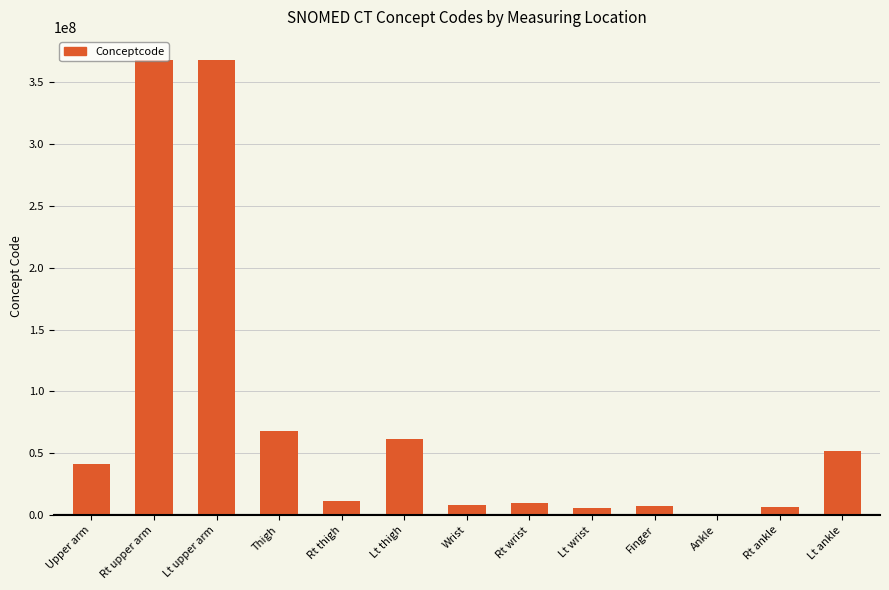

True or false: the data shows 11207009 at Rt thigh.

True